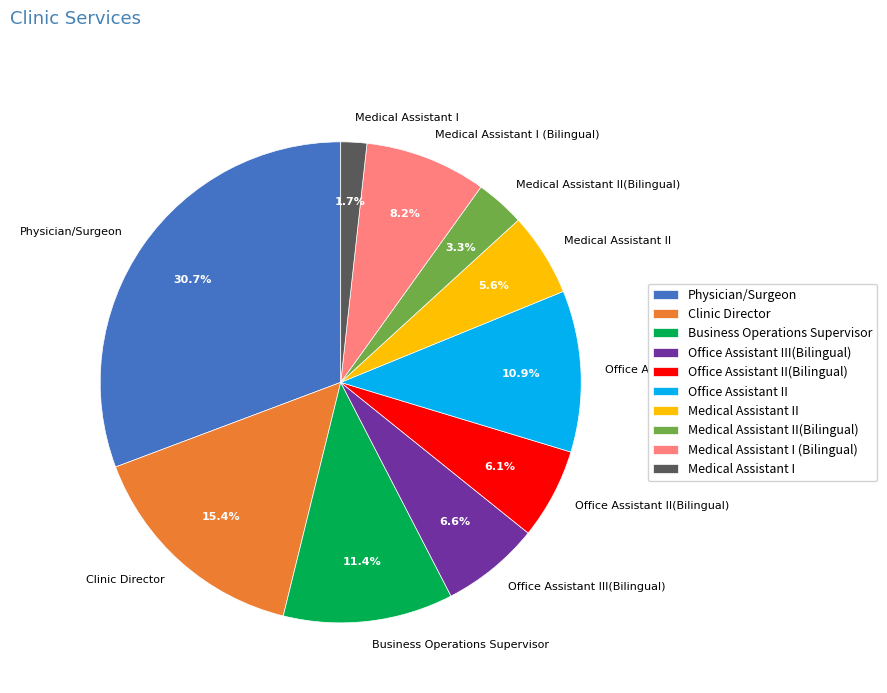

To the nearest percent, what is the combined percentage of Medical Assistant I and Business Operations Supervisor?

13%